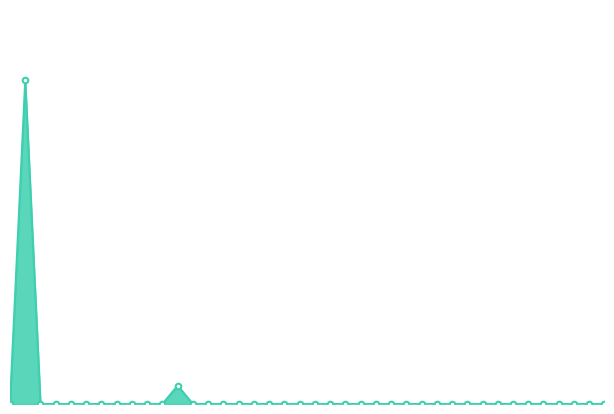

How many interior local peaks (higher than both neighbors) does the data have?

2